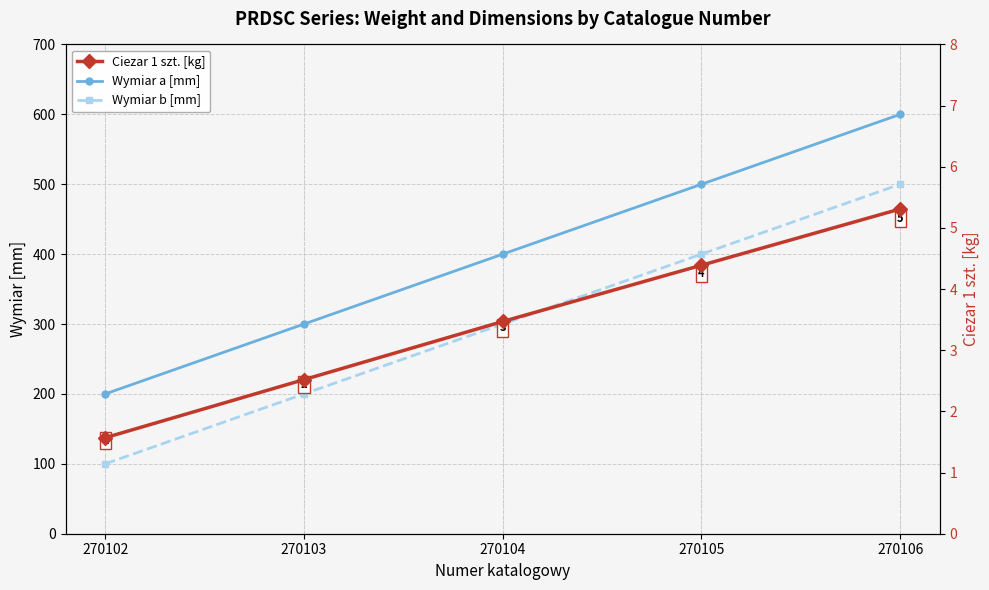

Read the Wymiar a [mm] value at 270103.

300.0